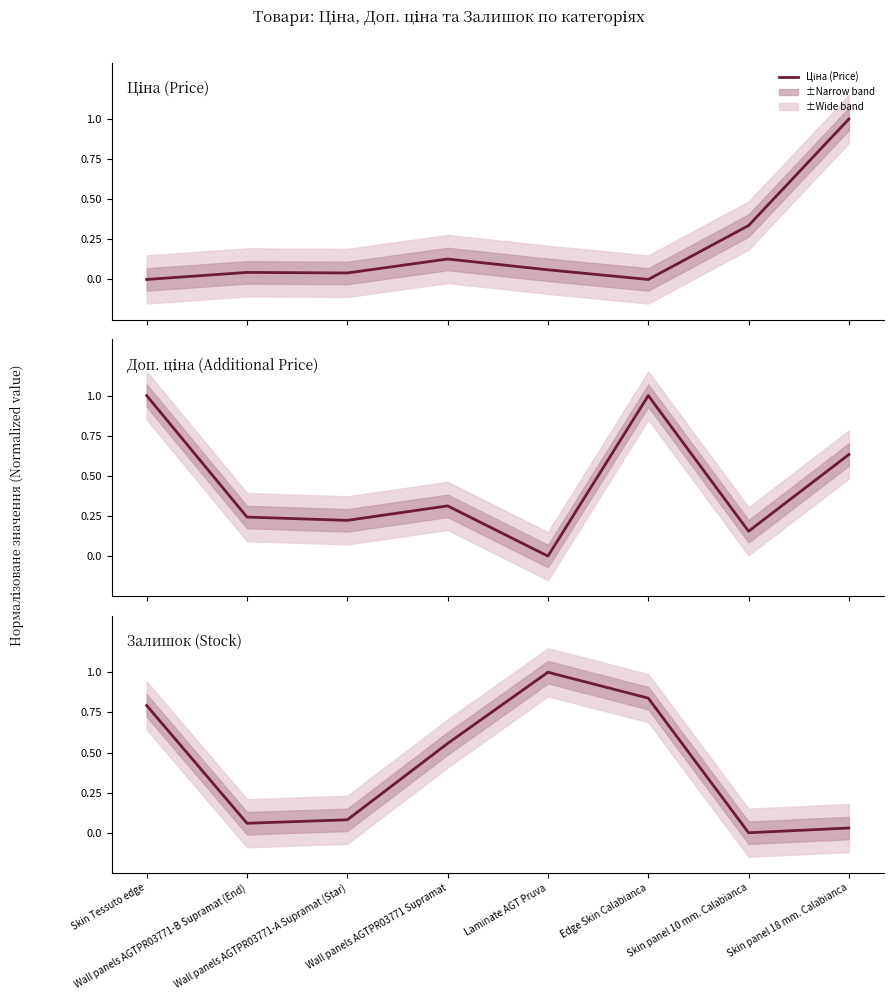

What is the difference between the maximum and minimum values in the Ціна (Price) series?

1.0